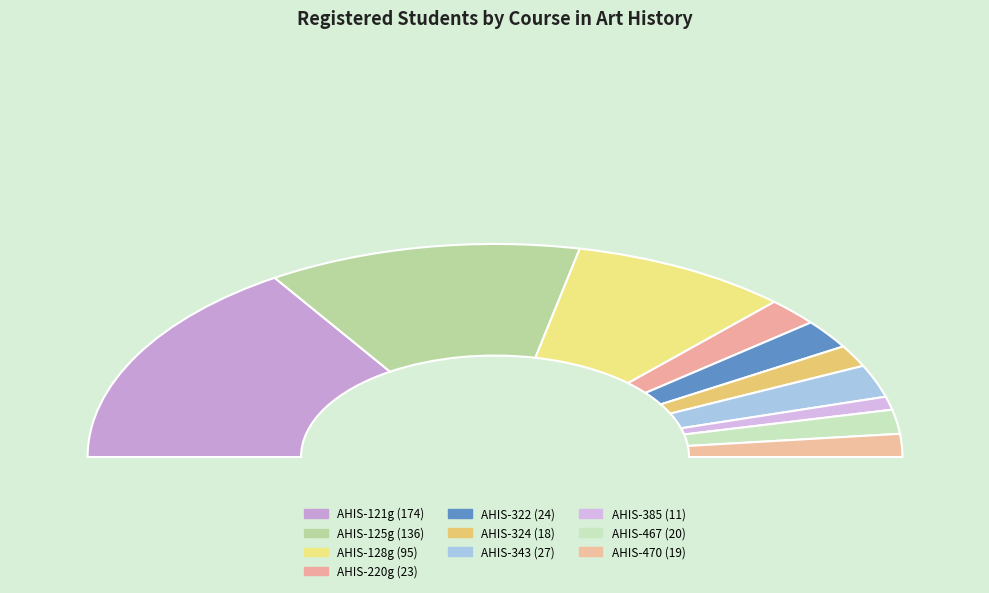

Does any single category account for the majority?

No